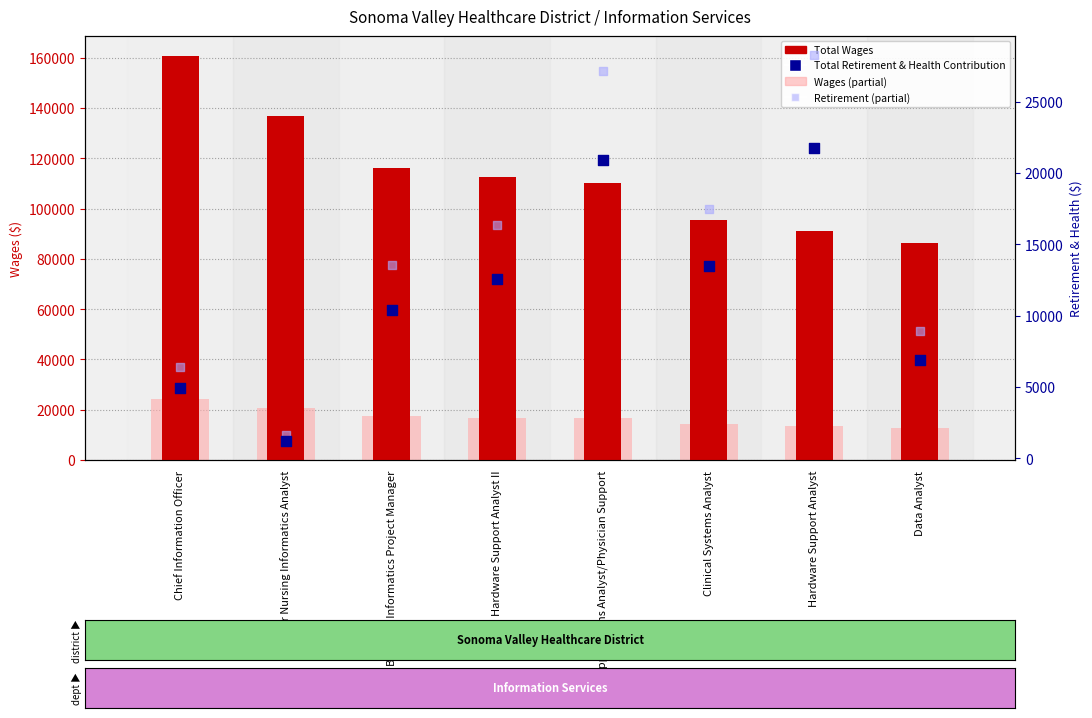

Is the value of Total Wages at Applications Analyst/Physician Support greater than the value of Total Retirement & Health Contribution at Hardware Support Analyst II?

Yes